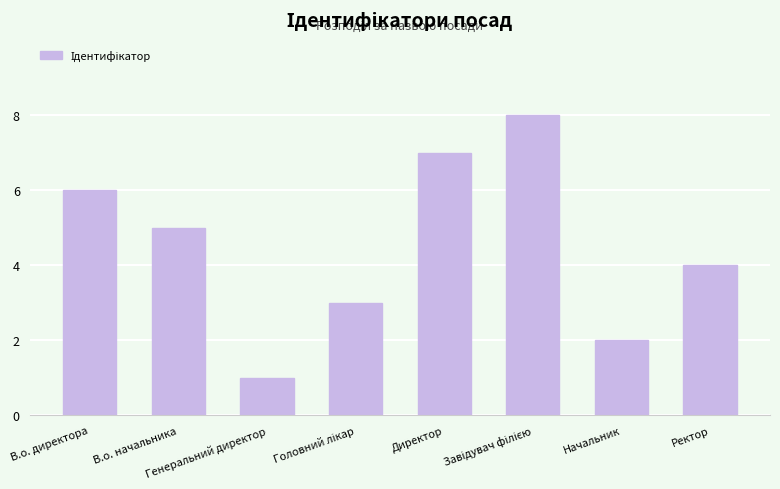

Reading left to right, list all the values displayed in this chart.

6	5	1	3	7	8	2	4